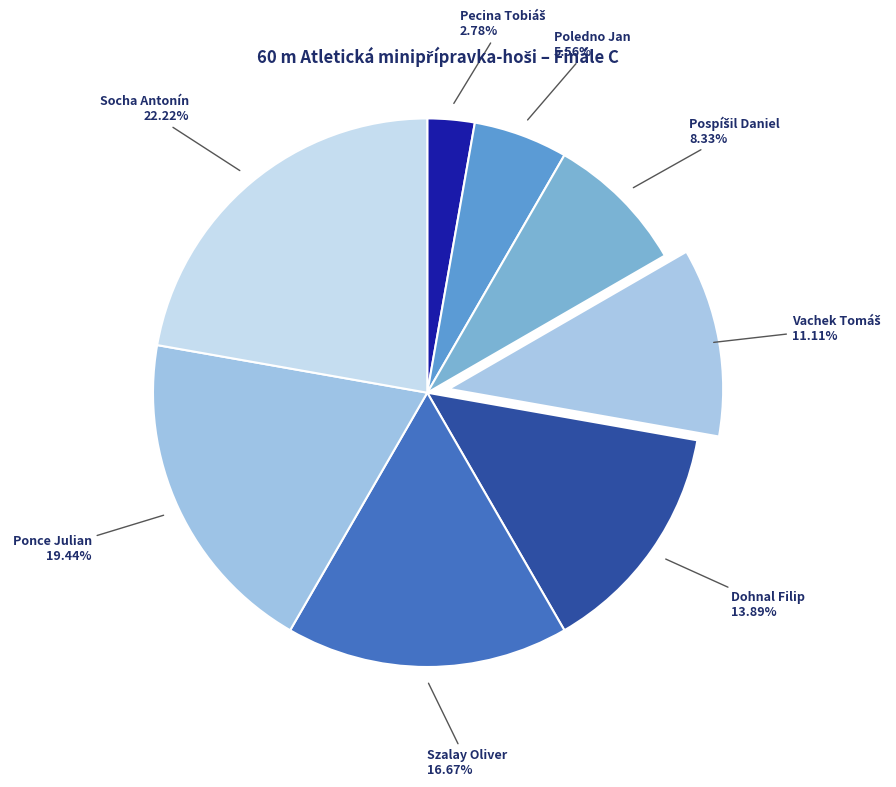

How many slices are in this pie chart?

8